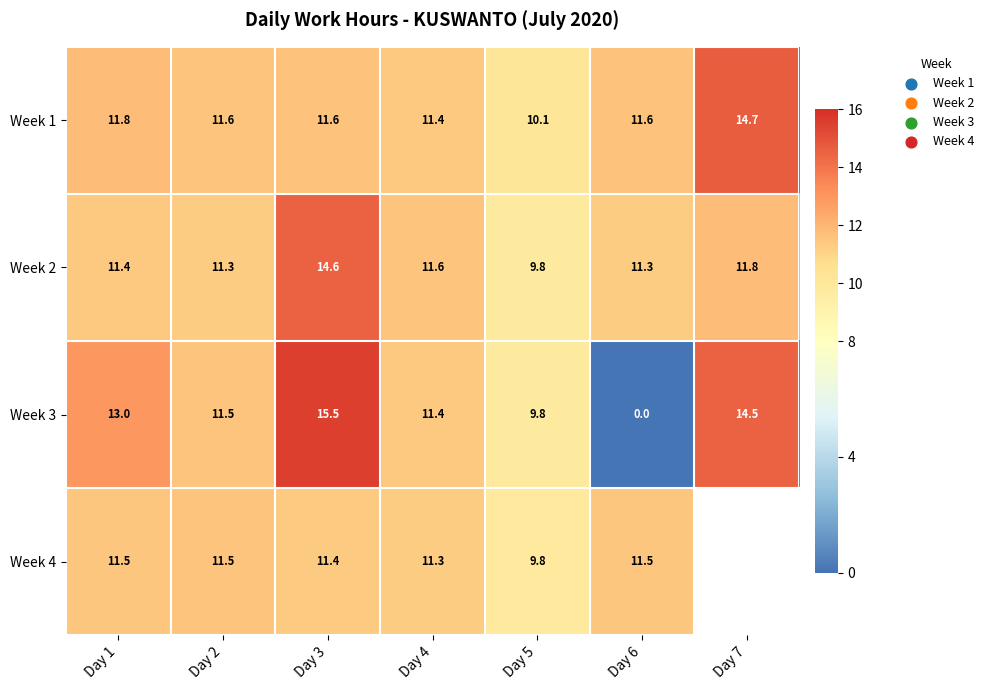

What is the spread (max minus min) of values at Day 3?

4.1